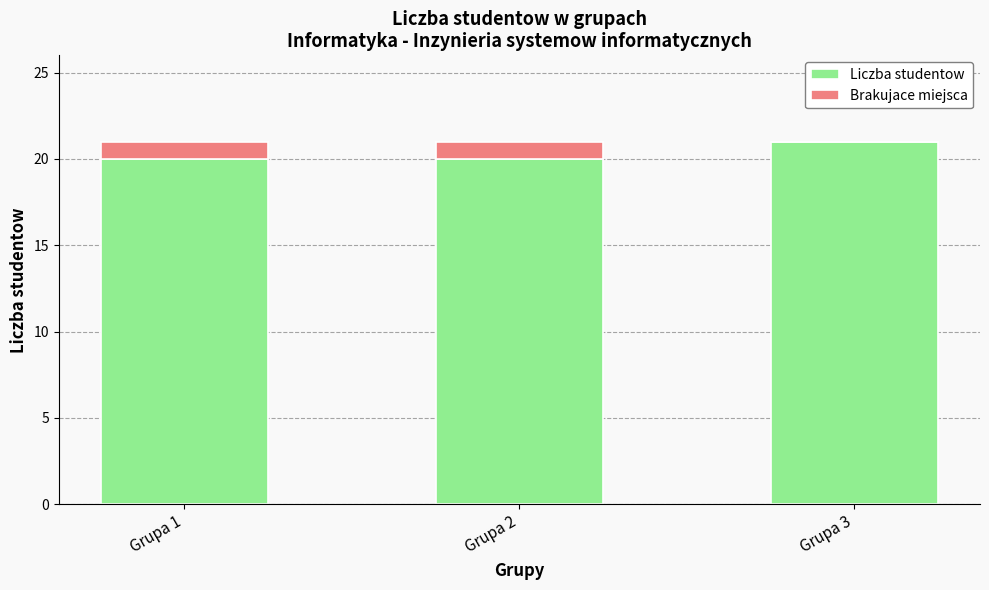

The Liczba studentow series shows 7 at Grupa 3. True or false?

False